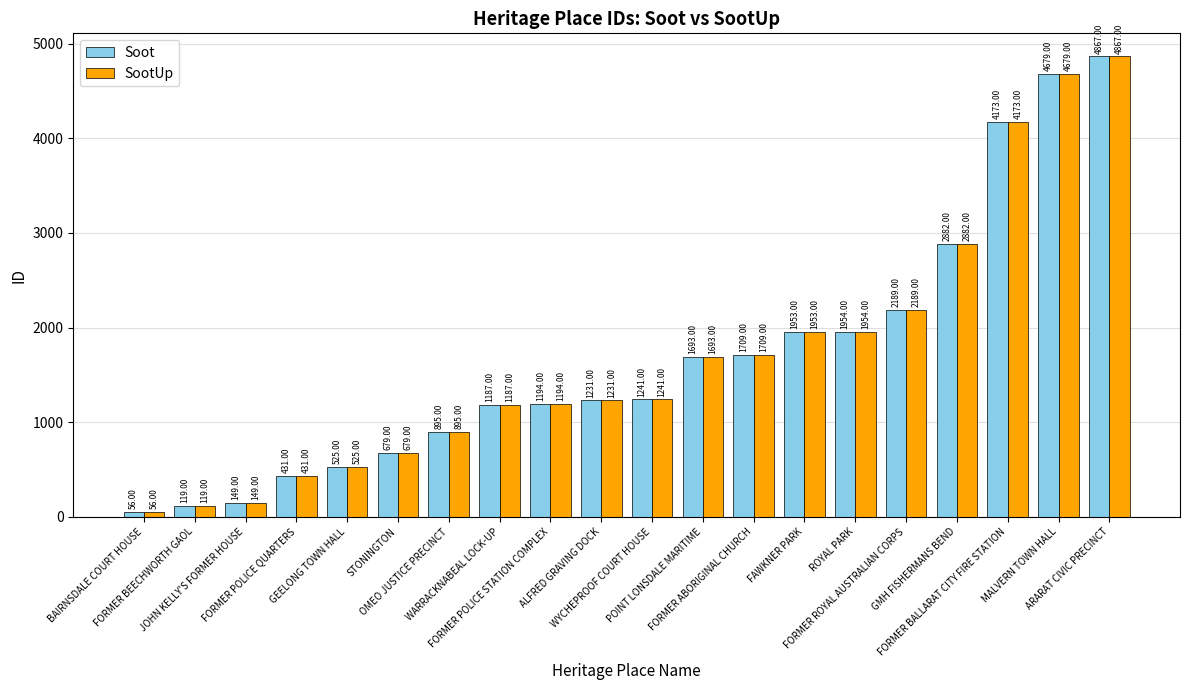

What is the difference between the maximum and minimum values in the SootUp series?

4811